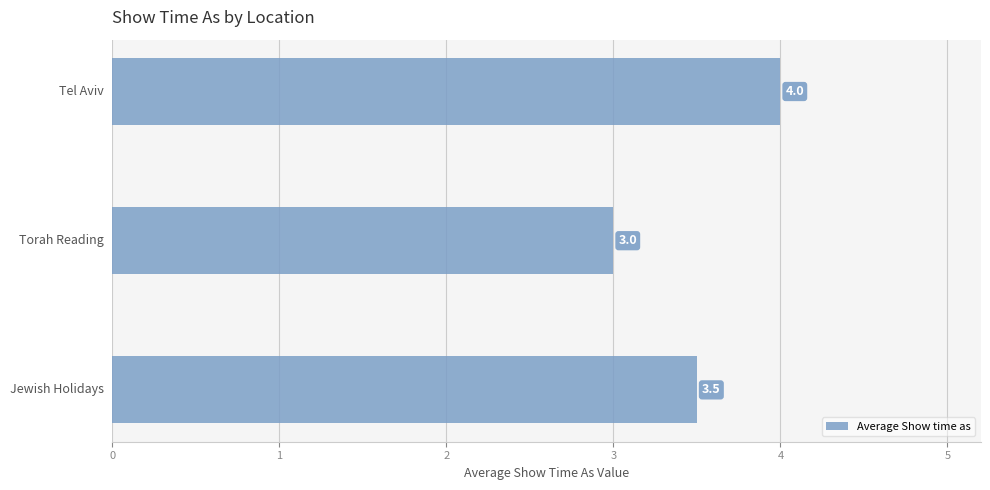

Reading bottom to top, list all the values displayed in this chart.

3.5	3.0	4.0